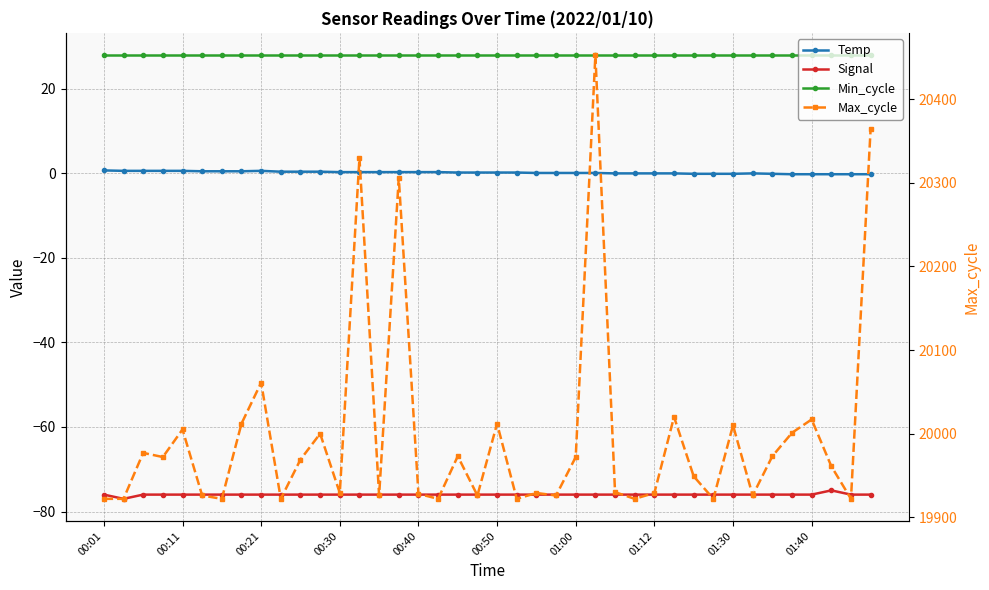

Where does the Signal series first go above -76?

37